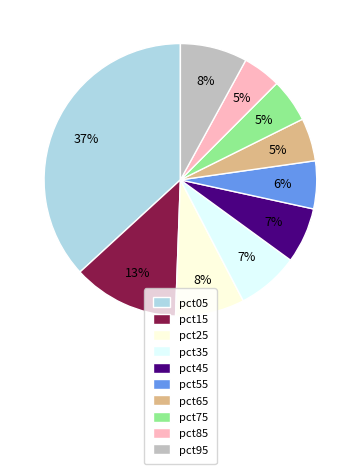

Combined, do pct15 and pct25 account for over 50%?

No